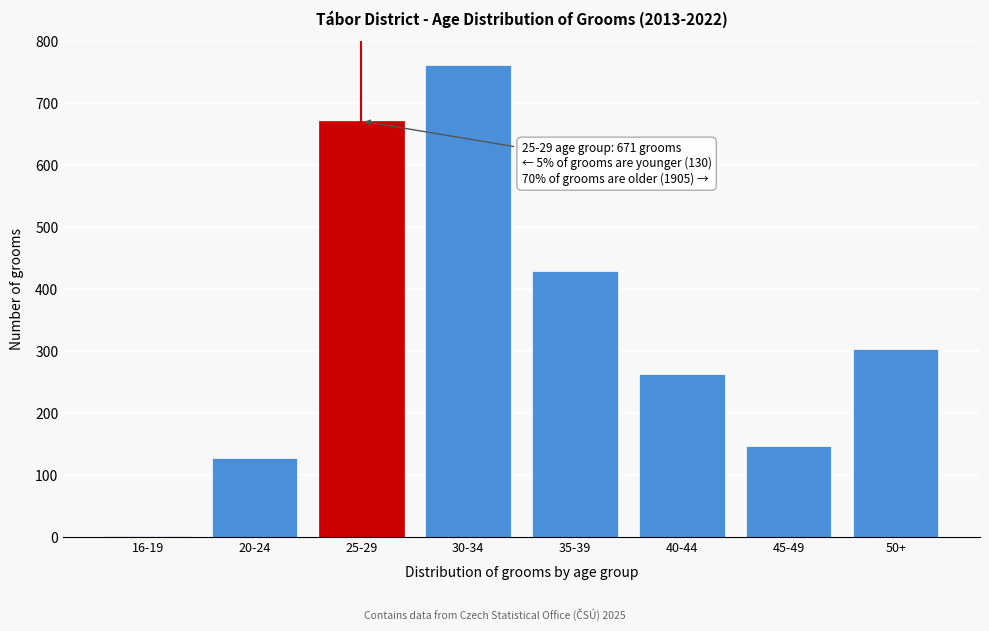

Reading left to right, list all the values displayed in this chart.

16-19=2	20-24=128	25-29=671	30-34=762	35-39=429	40-44=263	45-49=147	50+=304